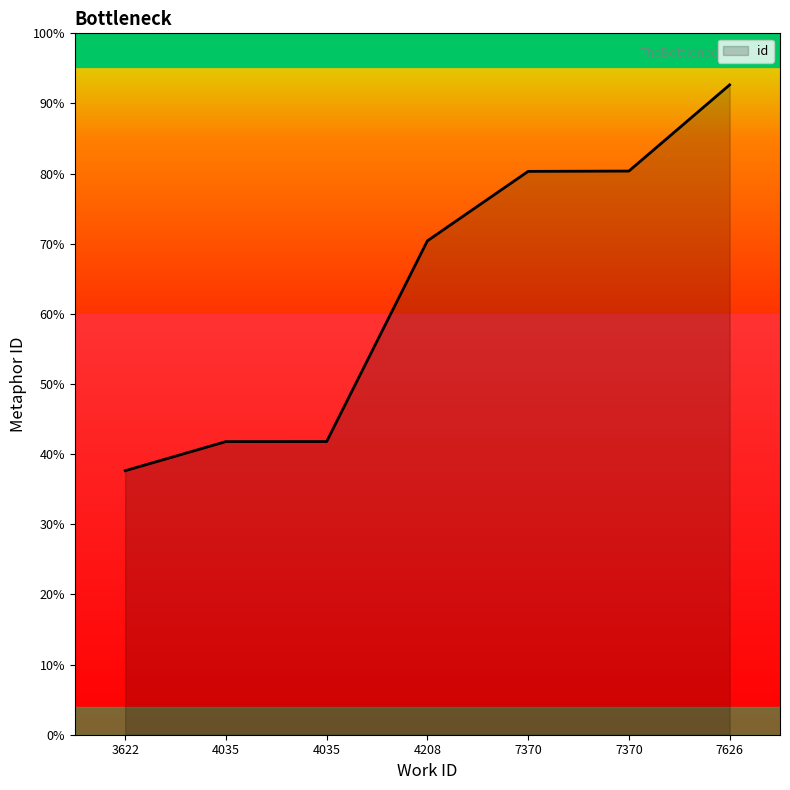

Read the value at 7370, to the nearest 10.

20080